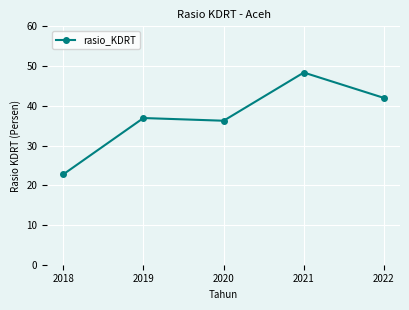

What is the difference between the maximum and second lowest values?

12.1